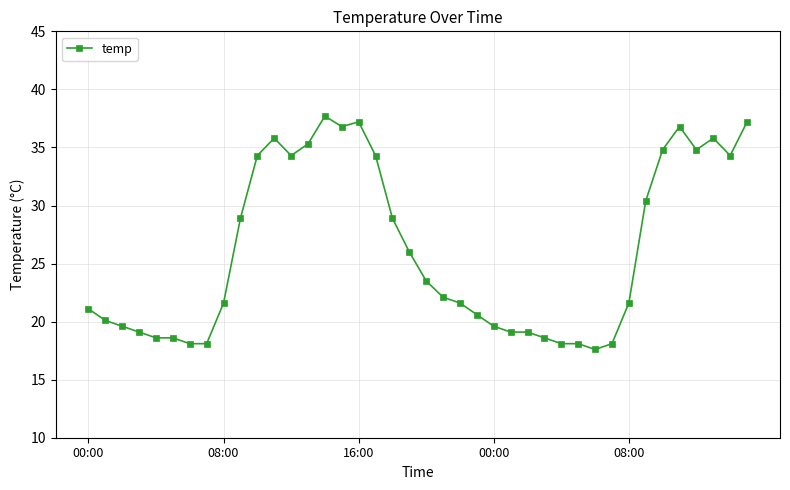

What is the average value?

26.2